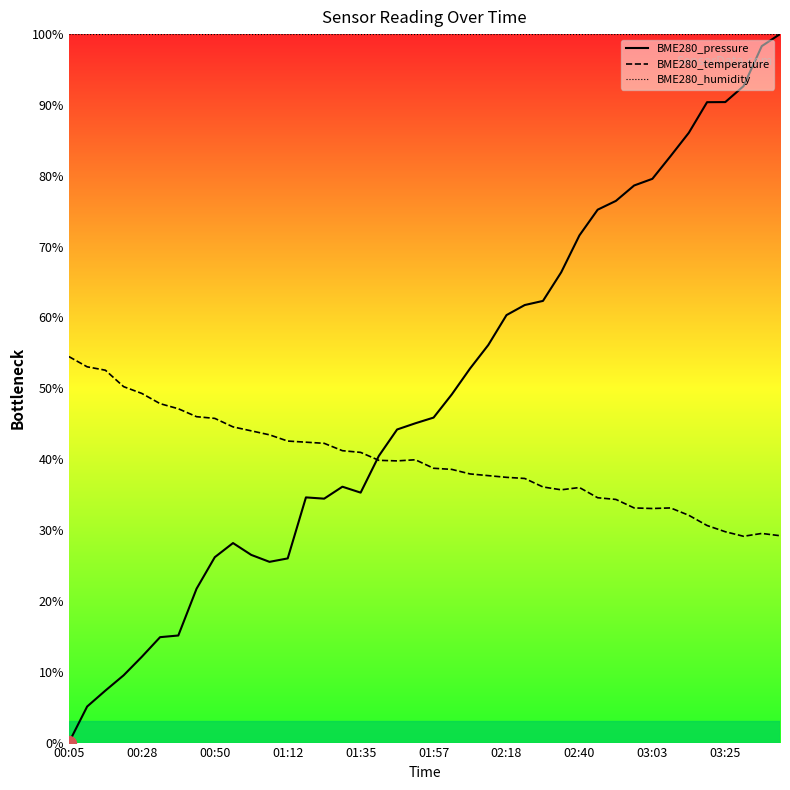

What is the difference between the maximum and minimum values in the BME280_pressure series?

100.0